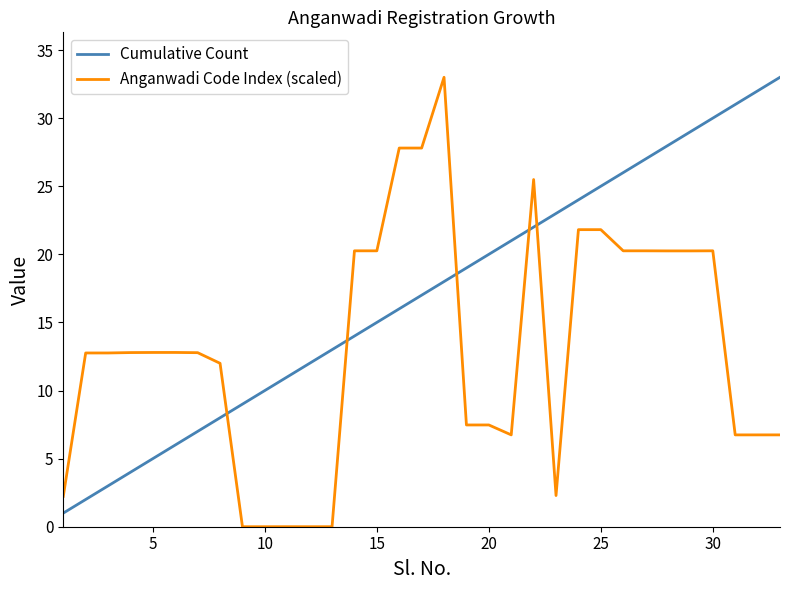

What is the maximum value for Anganwadi Code Index (scaled)?

33.0